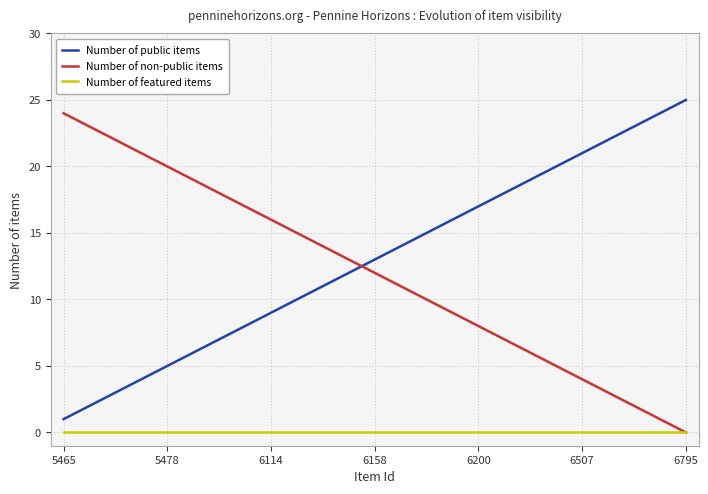

What is the greatest value displayed?

25